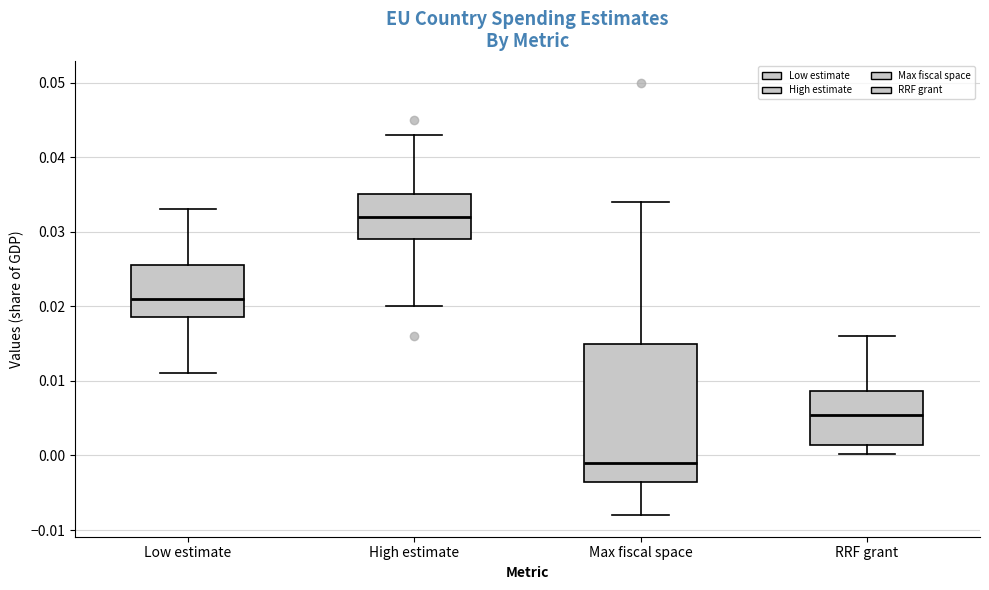

Reading left to right, read every box against the y-axis: the position of its median line, the range the box covers, and the ends of its whiskers. The values are not printed on the chart, so give them approximately, as read against the axis.

Low estimate: median 0.021, box 0.019 to 0.026, whiskers 0.011 to 0.033
High estimate: median 0.032, box 0.029 to 0.035, whiskers 0.020 to 0.043
Max fiscal space: median -0.001, box -0.003 to 0.015, whiskers -0.008 to 0.034
RRF grant: median 0.005, box 0.001 to 0.009, whiskers 0.000 to 0.016